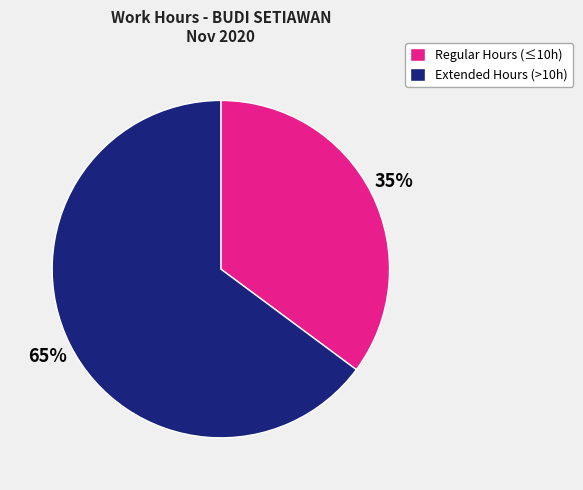

Count the number of slices in the pie.

2